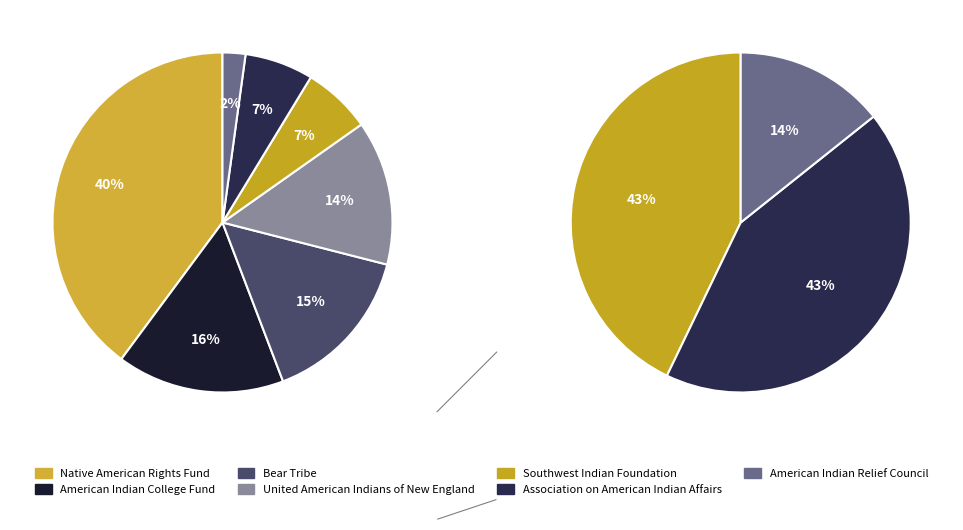

To the nearest percent, what portion does Native American Rights Fund represent?

40%